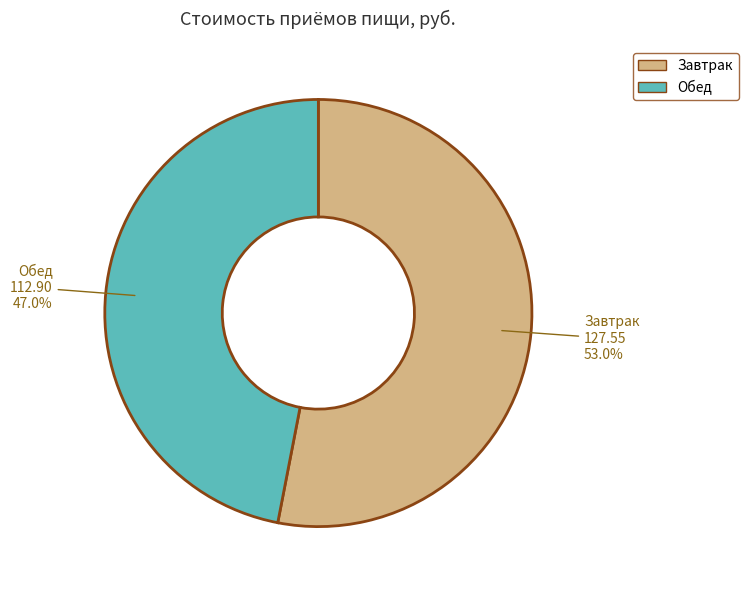

What percentage is the Обед slice, to the nearest percent?

47%